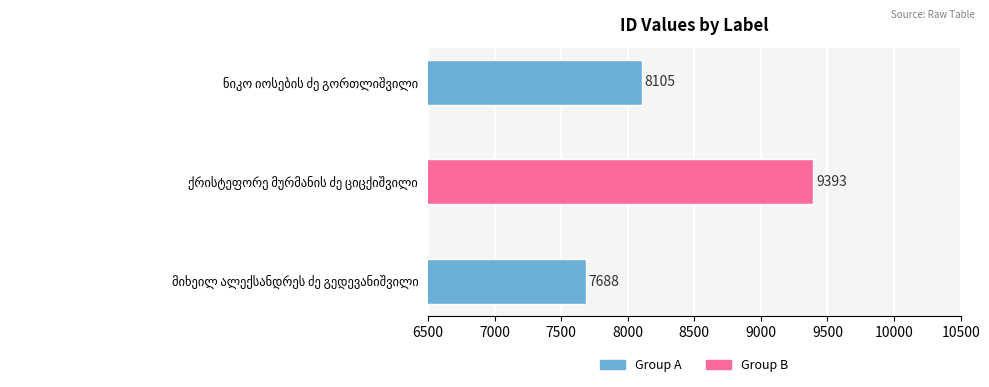

Are the bars grouped side by side (vs. stacked)?

No